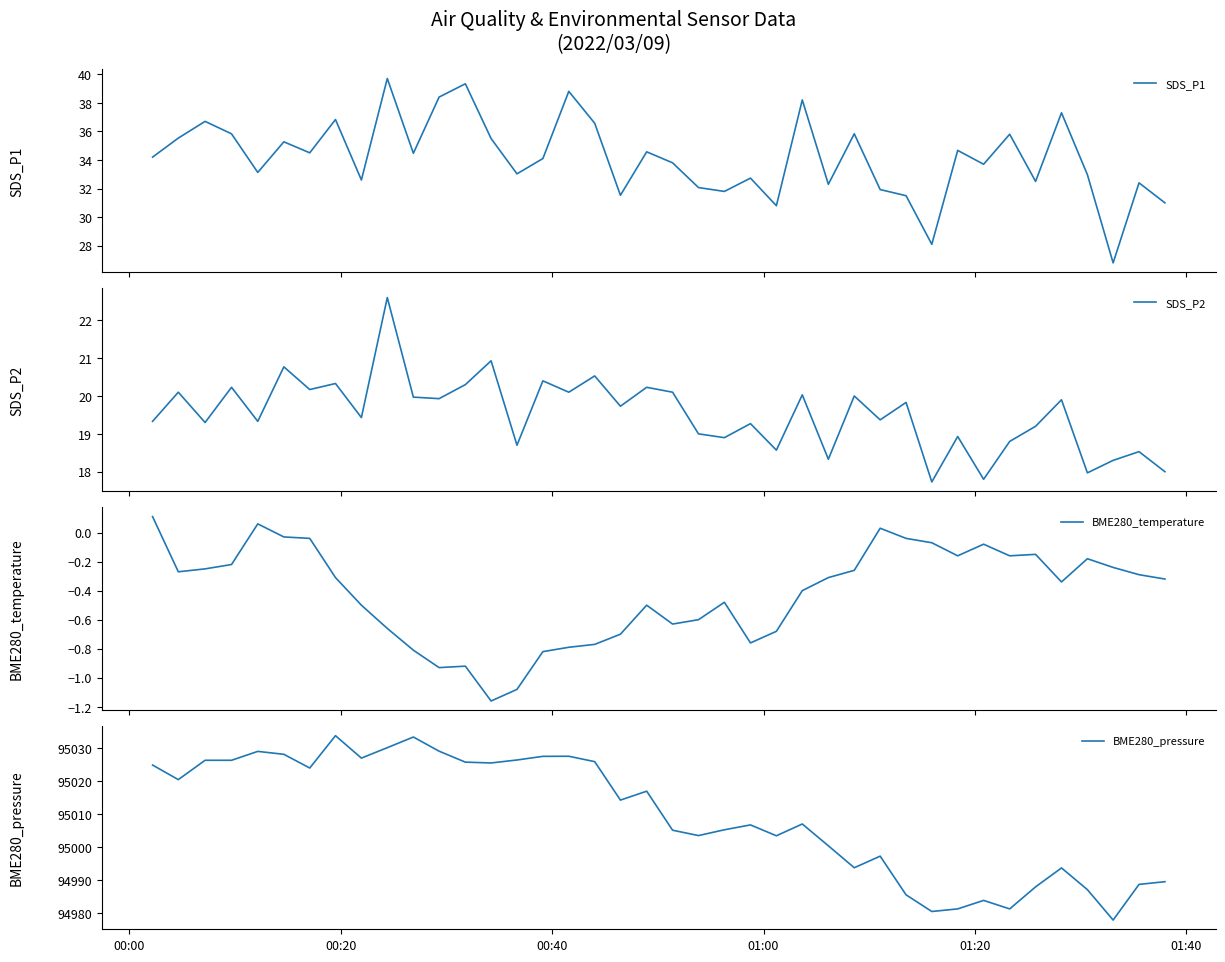

What is the minimum value for SDS_P1?

26.8